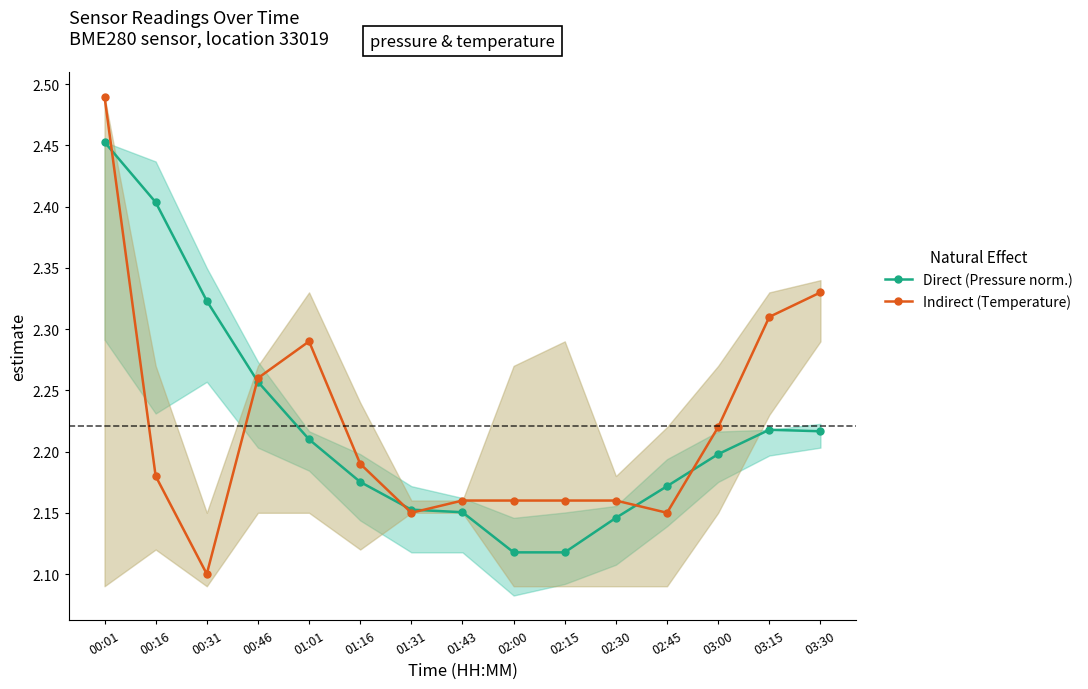

Reading left to right, transcribe all the data shown in this chart.

Direct (Pressure norm.): 2.5	2.4	2.3	2.3	2.2	2.2	2.2	2.2	2.1	2.1	2.1	2.2	2.2	2.2	2.2
Indirect (Temperature): 2.5	2.2	2.1	2.3	2.3	2.2	2.1	2.2	2.2	2.2	2.2	2.1	2.2	2.3	2.3